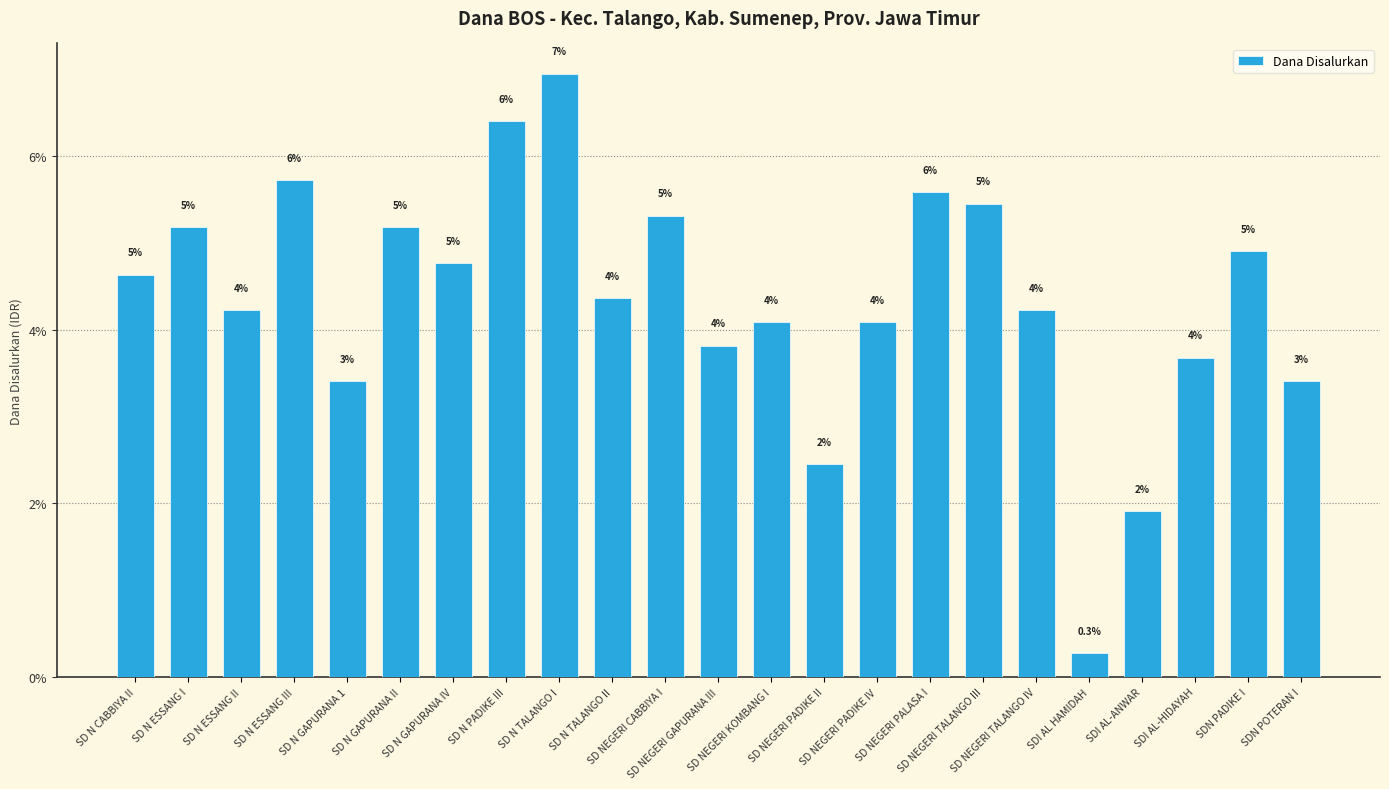

Reading right to left, extract all data points from this chart.

SDN POTERAN I=3.4	SDN PADIKE I=4.9	SDI AL-HIDAYAH=3.7	SDI AL-ANWAR=1.9	SDI AL HAMIDAH=0.3	SD NEGERI TALANGO IV=4.2	SD NEGERI TALANGO III=5.4	SD NEGERI PALASA I=5.6	SD NEGERI PADIKE IV=4.1	SD NEGERI PADIKE II=2.5	SD NEGERI KOMBANG I=4.1	SD NEGERI GAPURANA III=3.8	SD NEGERI CABBIYA I=5.3	SD N TALANGO II=4.4	SD N TALANGO I=6.9	SD N PADIKE III=6.4	SD N GAPURANA IV=4.8	SD N GAPURANA II=5.2	SD N GAPURANA 1=3.4	SD N ESSANG III=5.7	SD N ESSANG II=4.2	SD N ESSANG I=5.2	SD N CABBIYA II=4.6